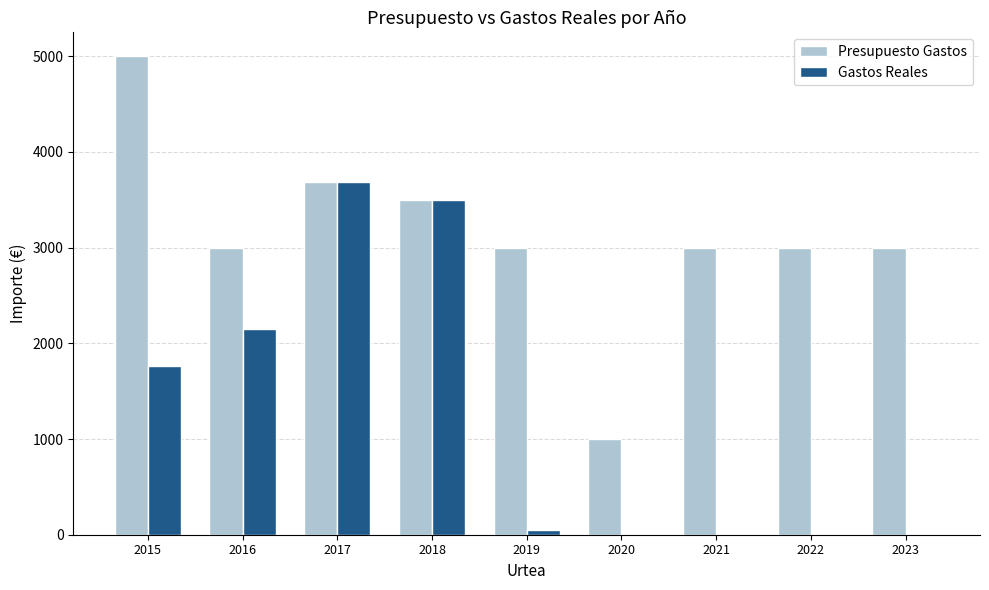

At which label does Gastos Reales reach its peak?

2017